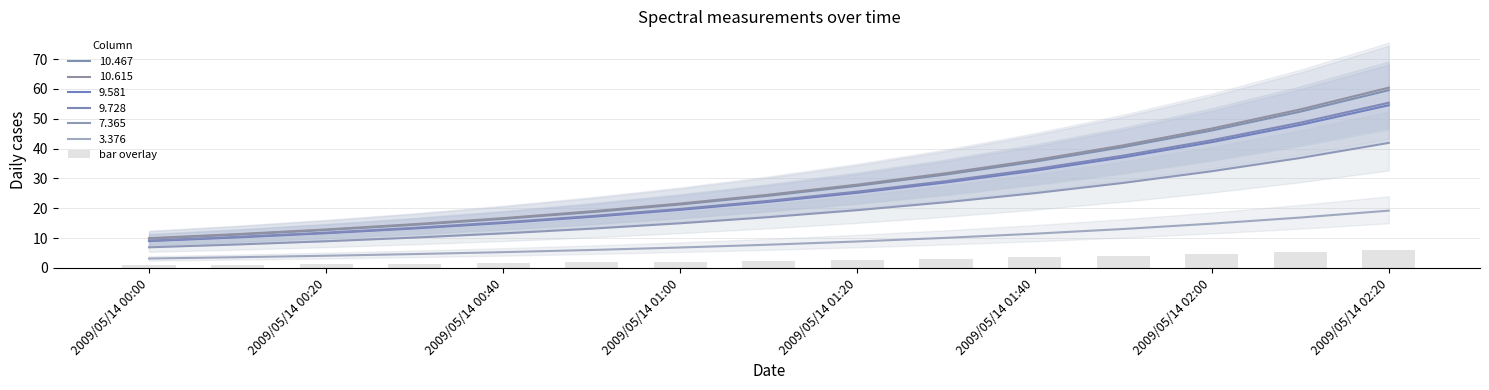

Does the chart contain stacked bars?

No